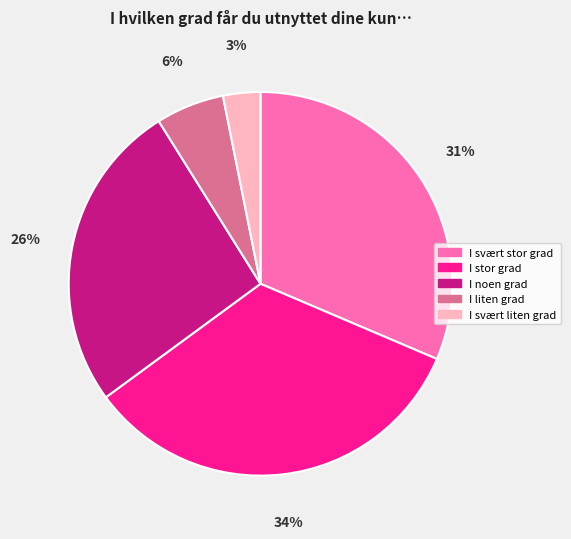

What is the largest slice in the pie chart?

I stor grad